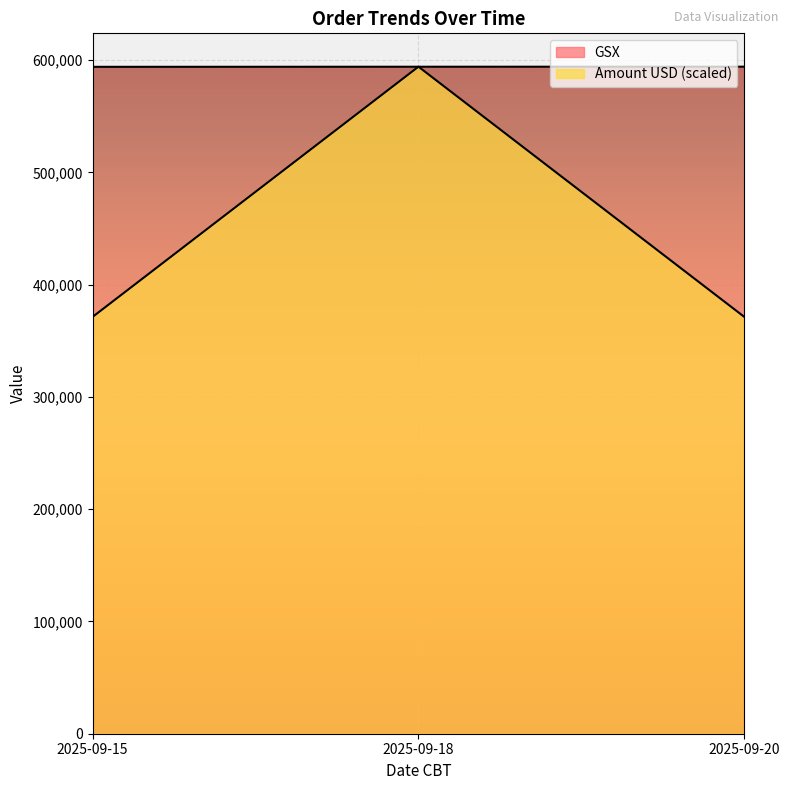

What is the value of the GSX point at the 3rd from the left?

594234.0